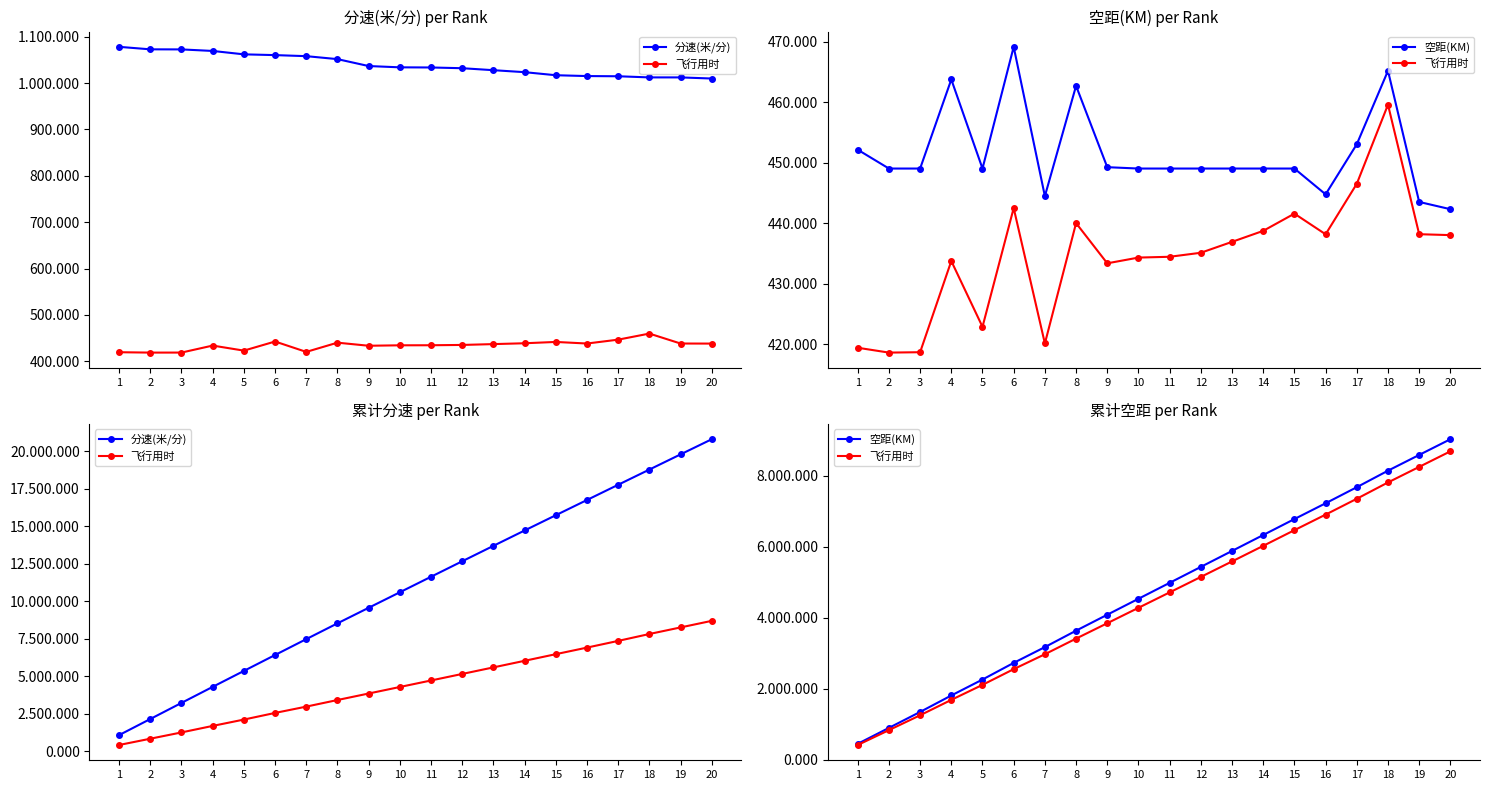

Which category has the highest value in the 空距(KM) series?

20